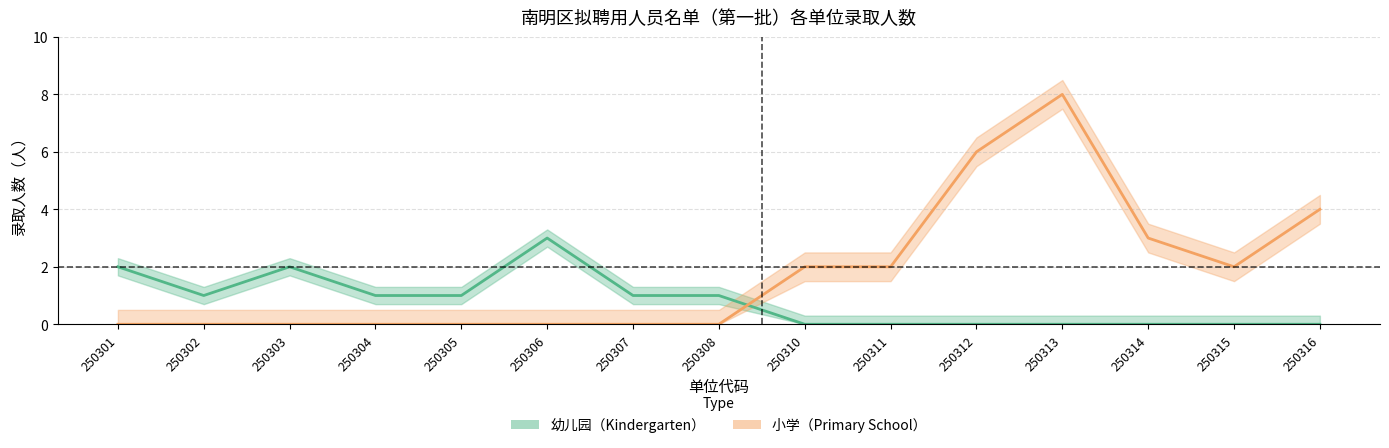

What is the maximum value shown in the chart?

8